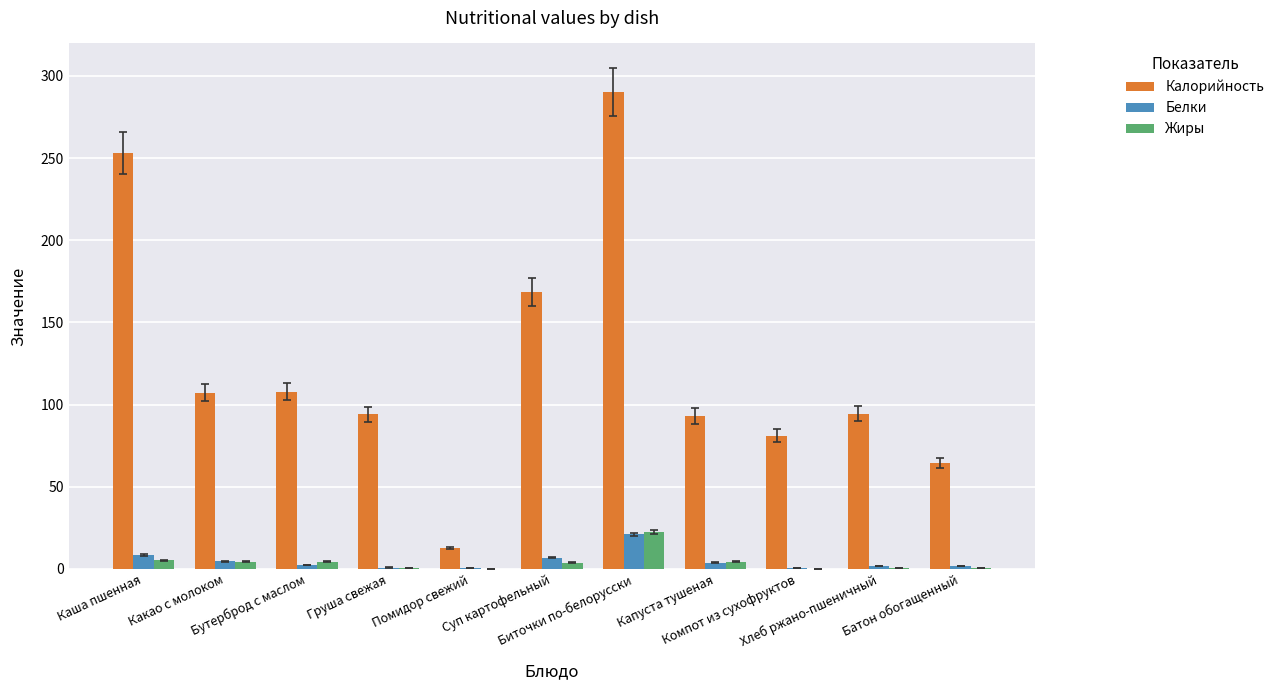

Which category has the highest value in the Белки series?

Биточки по-белорусски